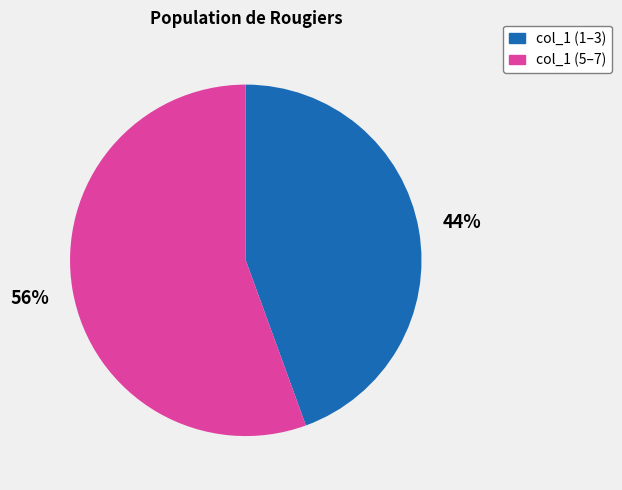

To the nearest percent, what is the average slice percentage?

50%